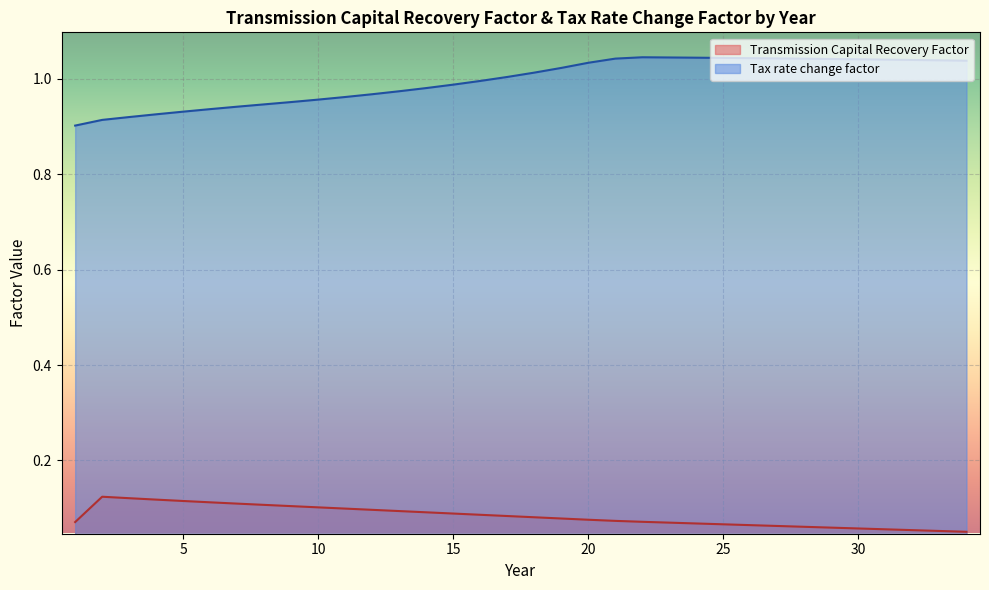

The Transmission Capital Recovery Factor series shows 0.1 at 28. True or false?

True